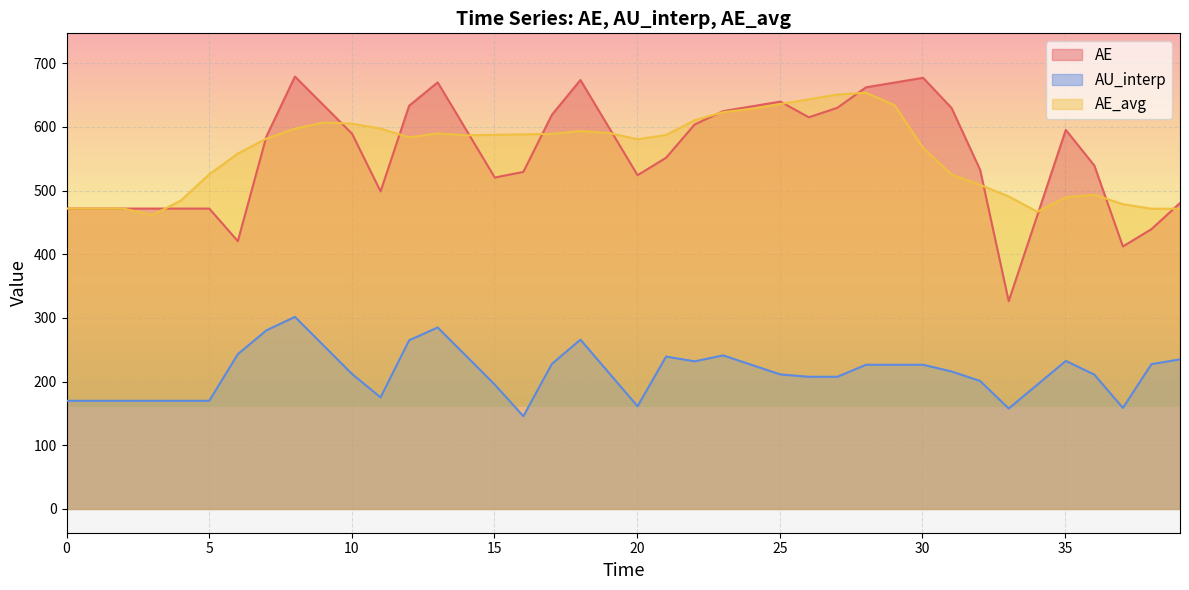

True or false: AU_interp and AE_avg cross at least once.

False